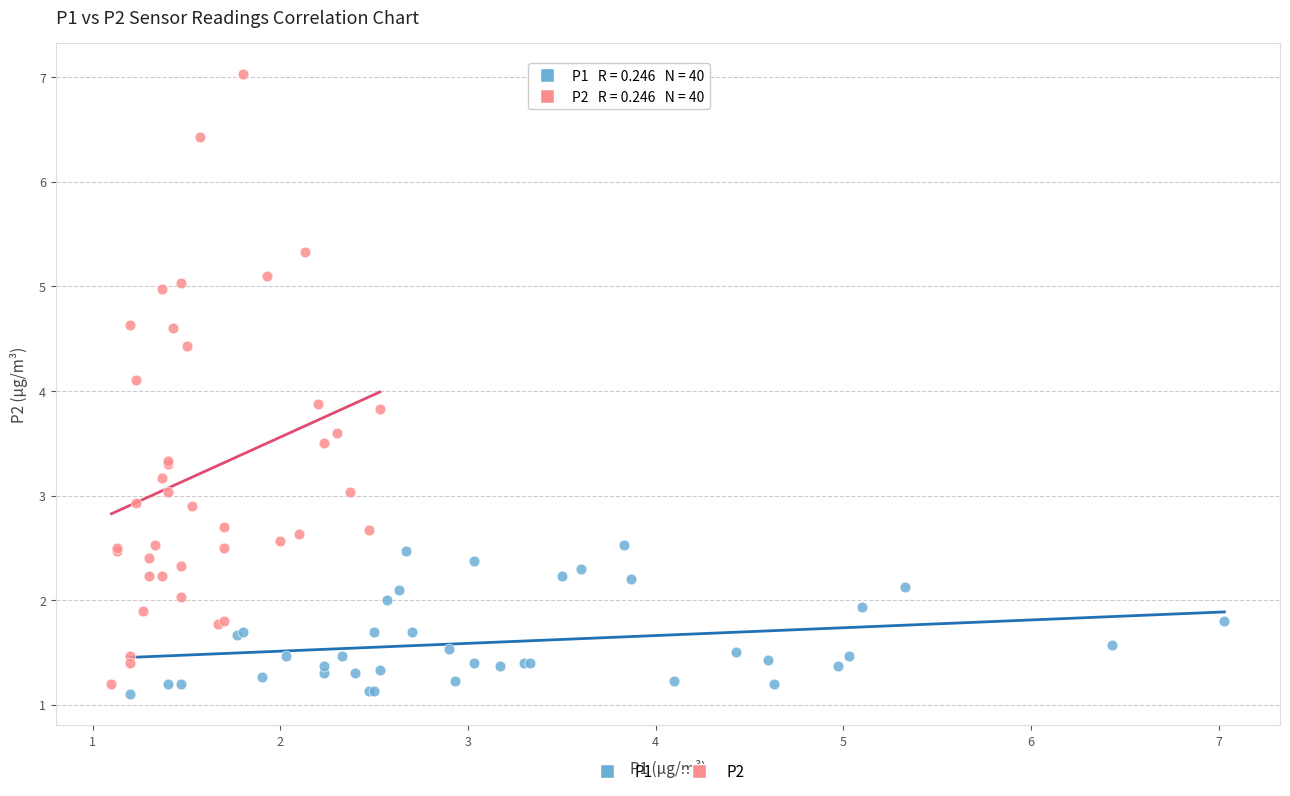

Which series has the largest Y range (max minus min)?

P2